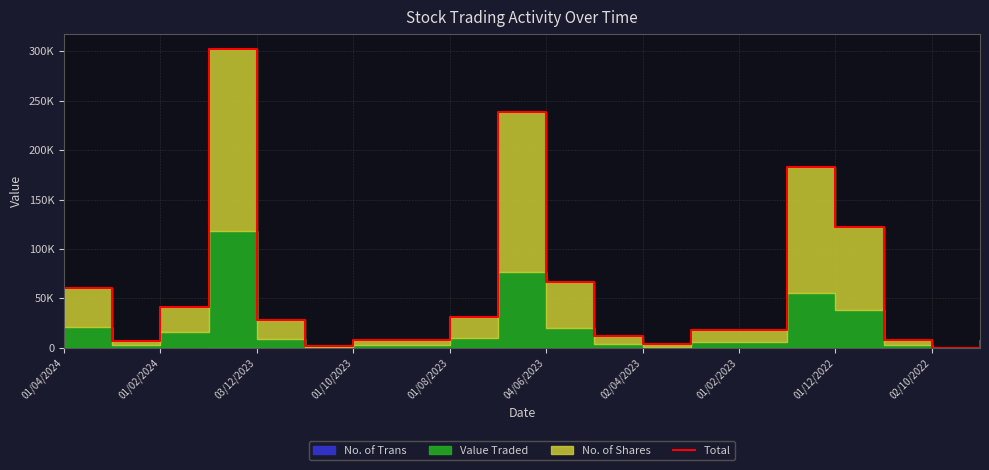

Where is the data nearest to the value 151210?

01/12/2022